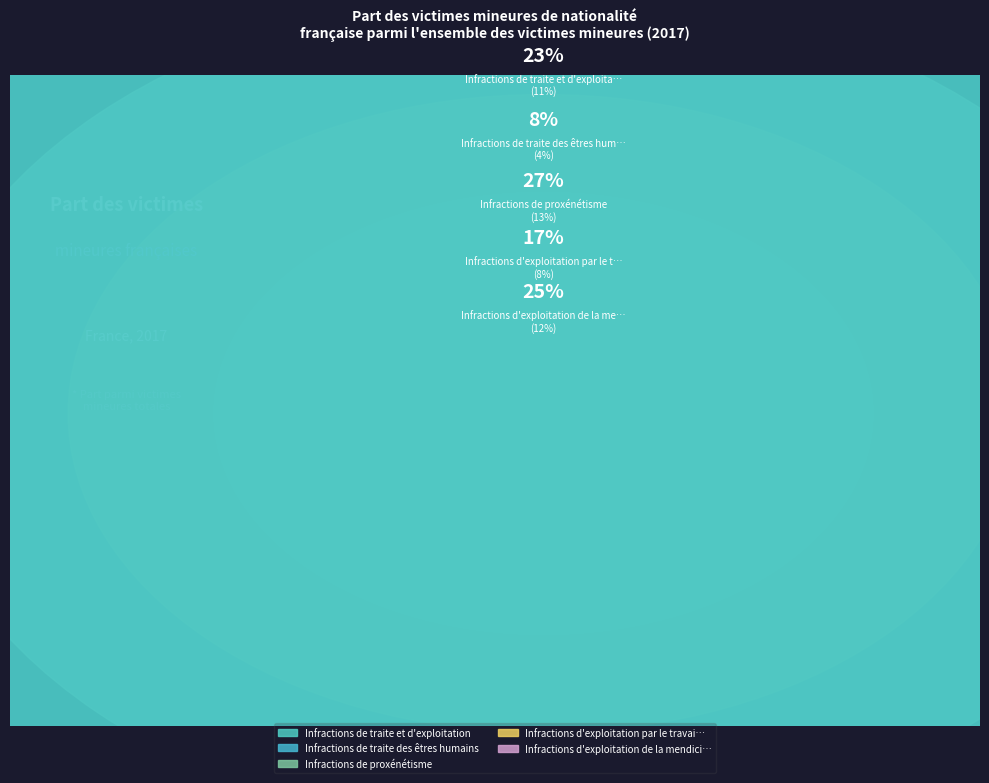

The Infractions d'exploitation par le travail slice represents 9% of the pie. True or false?

False